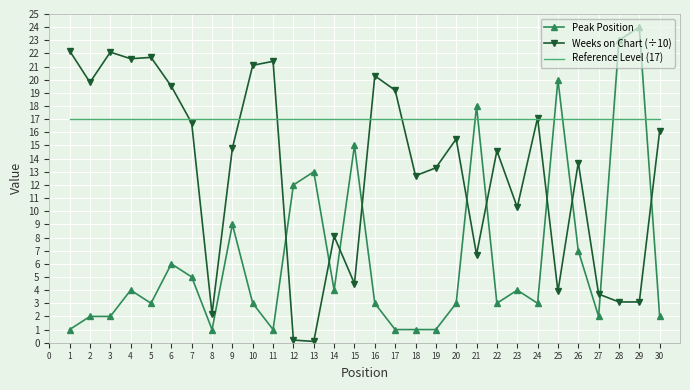

What is the difference between the maximum and minimum values in the Peak Position series?

23.0